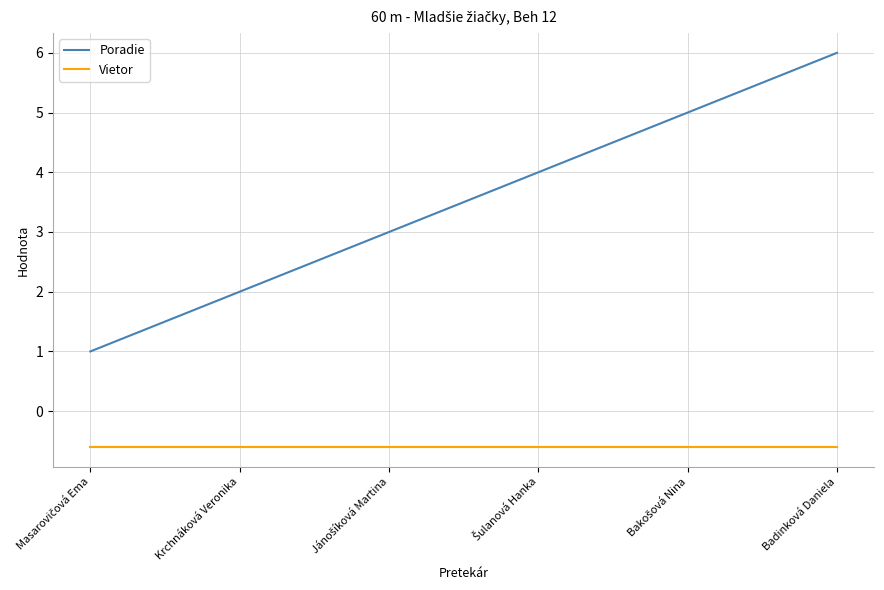

What is the average value of the Poradie series?

3.5